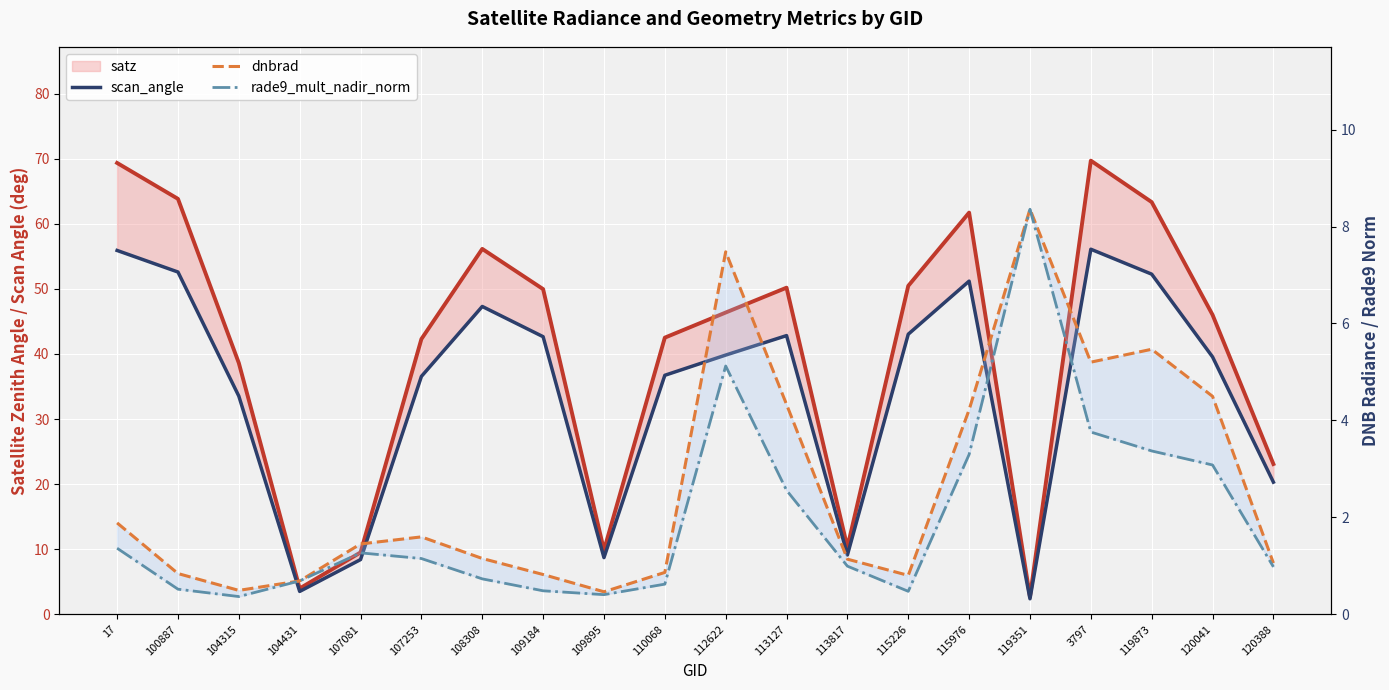

What is the difference between the highest and lowest values at 107253?

41.1